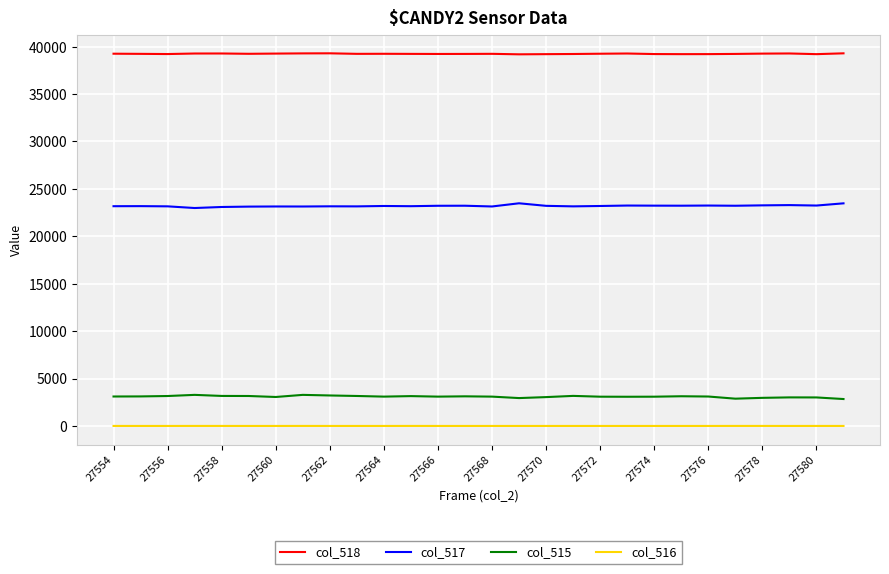

True or false: col_516 and col_517 cross at least once.

False